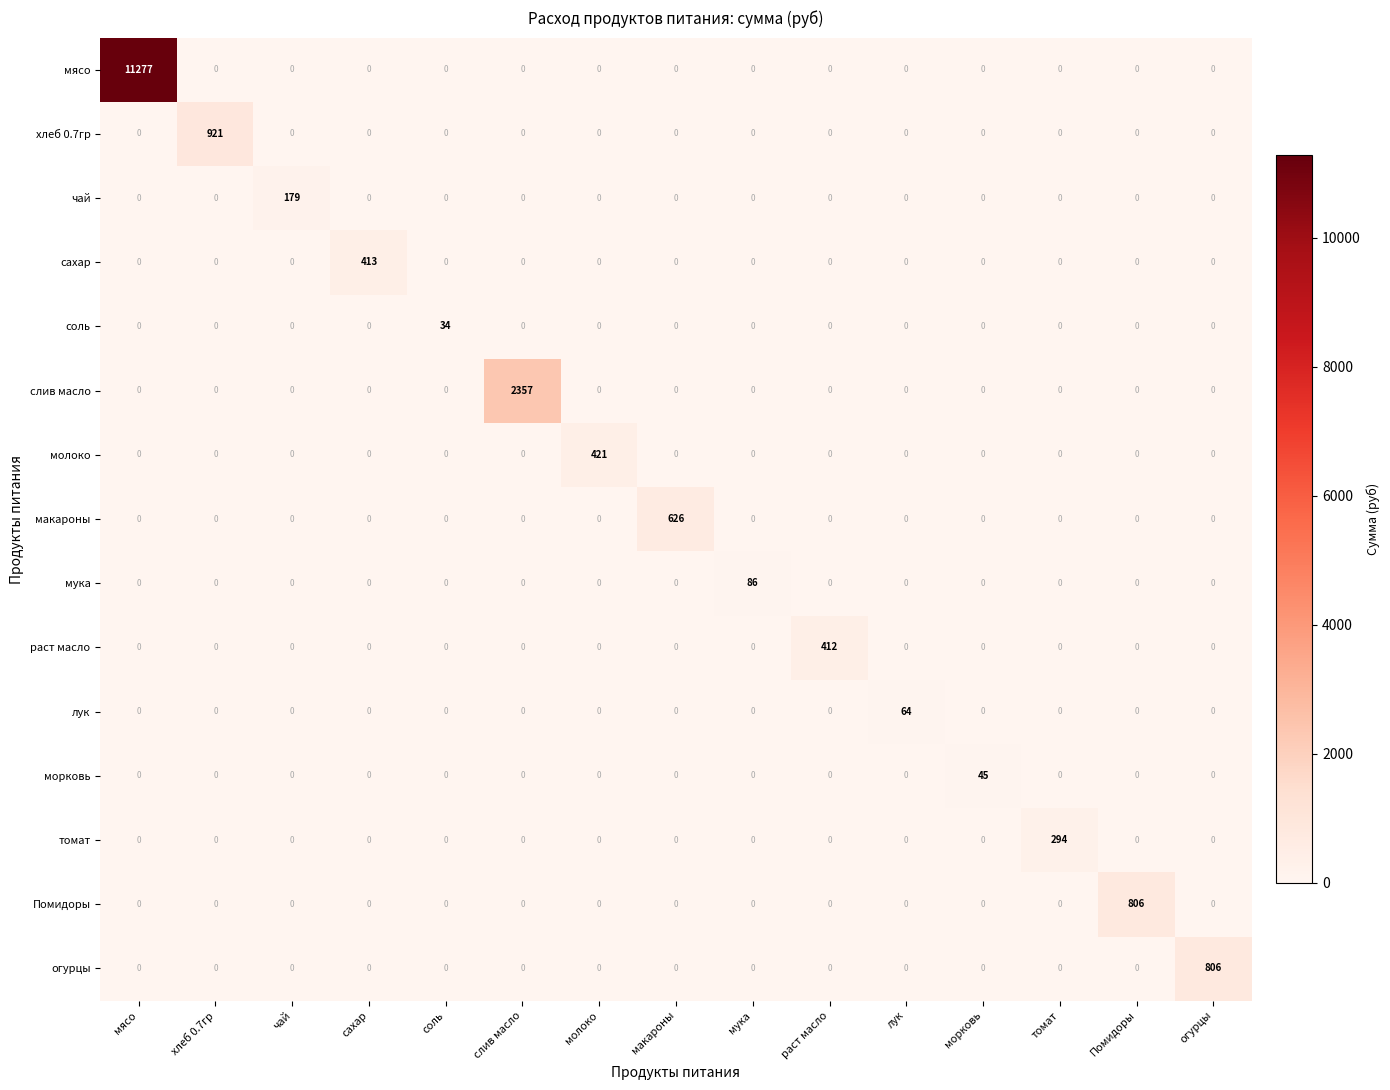

True or false: мясо has a value of 0 at мука.

True